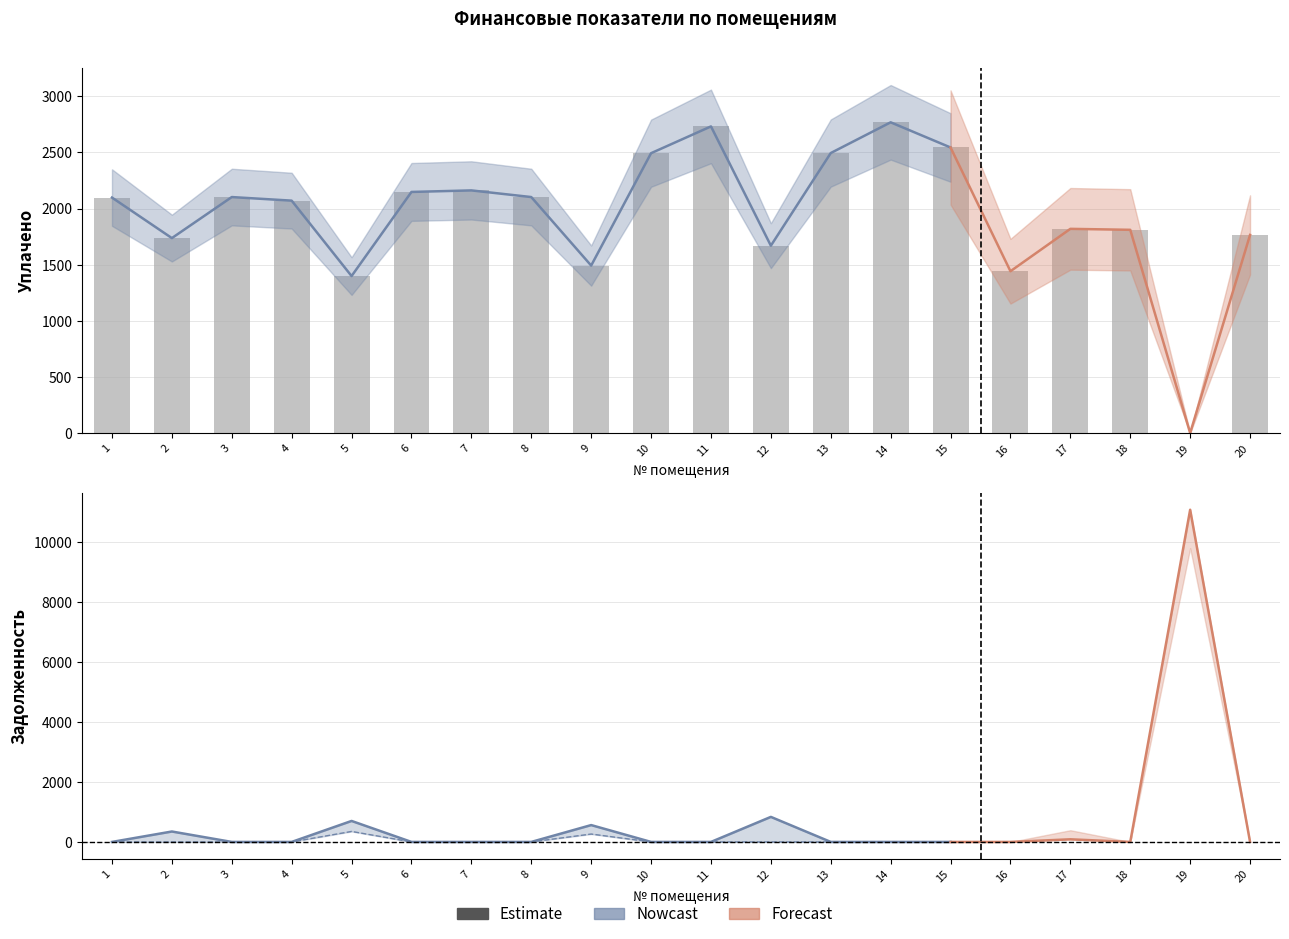

Are the bars horizontal?

No